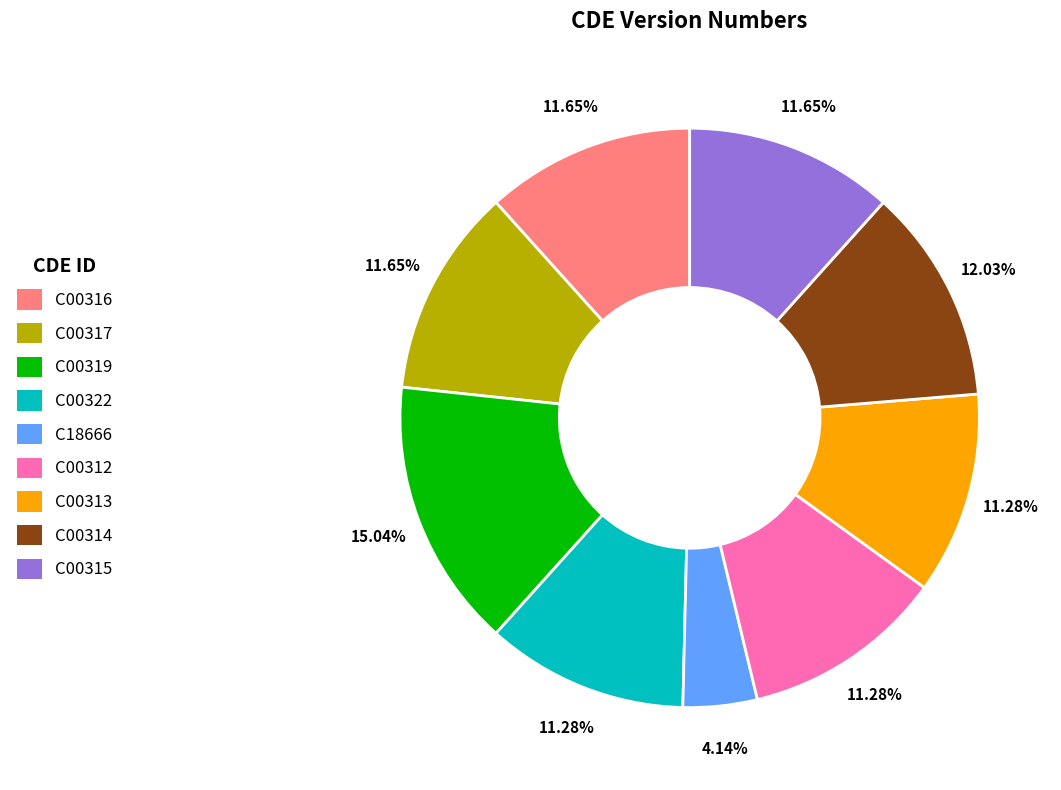

To the nearest percent, what portion does C00319 represent?

15%